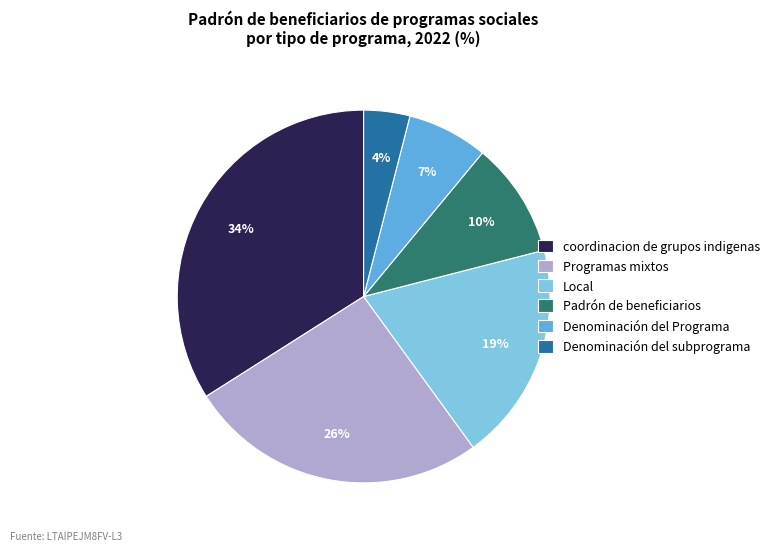

Is it true that coordinacion de grupos indigenas is 24% of the pie?

False